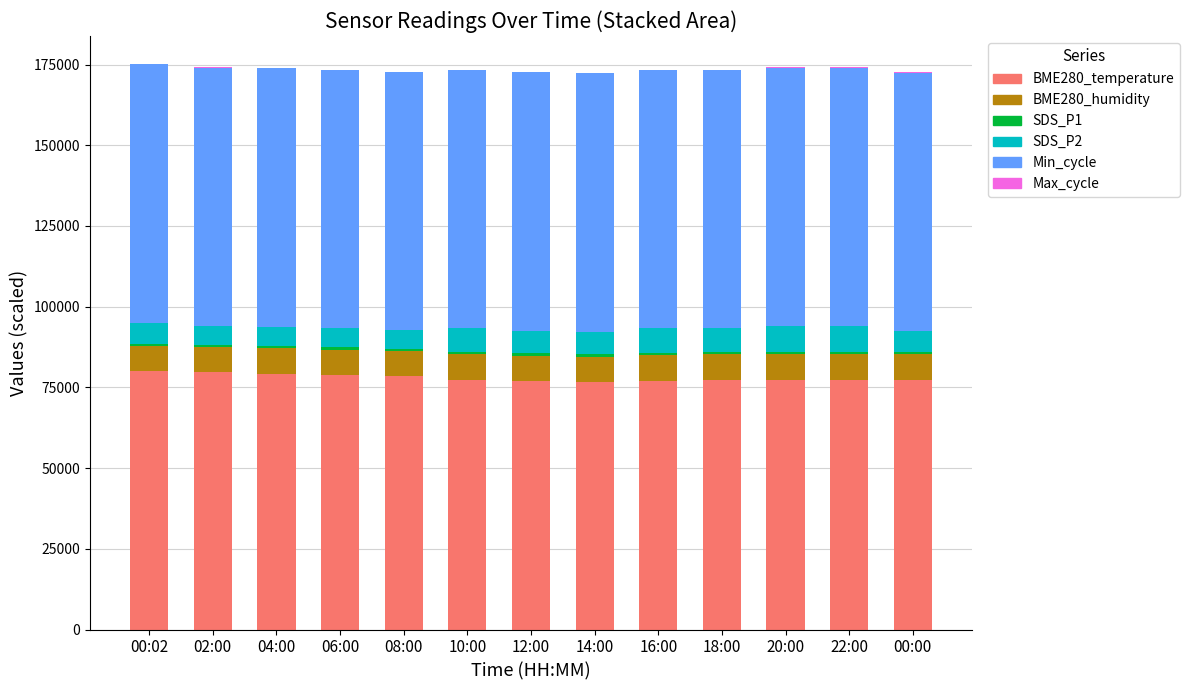

What is the sum of all BME280_temperature values?

1013457.7